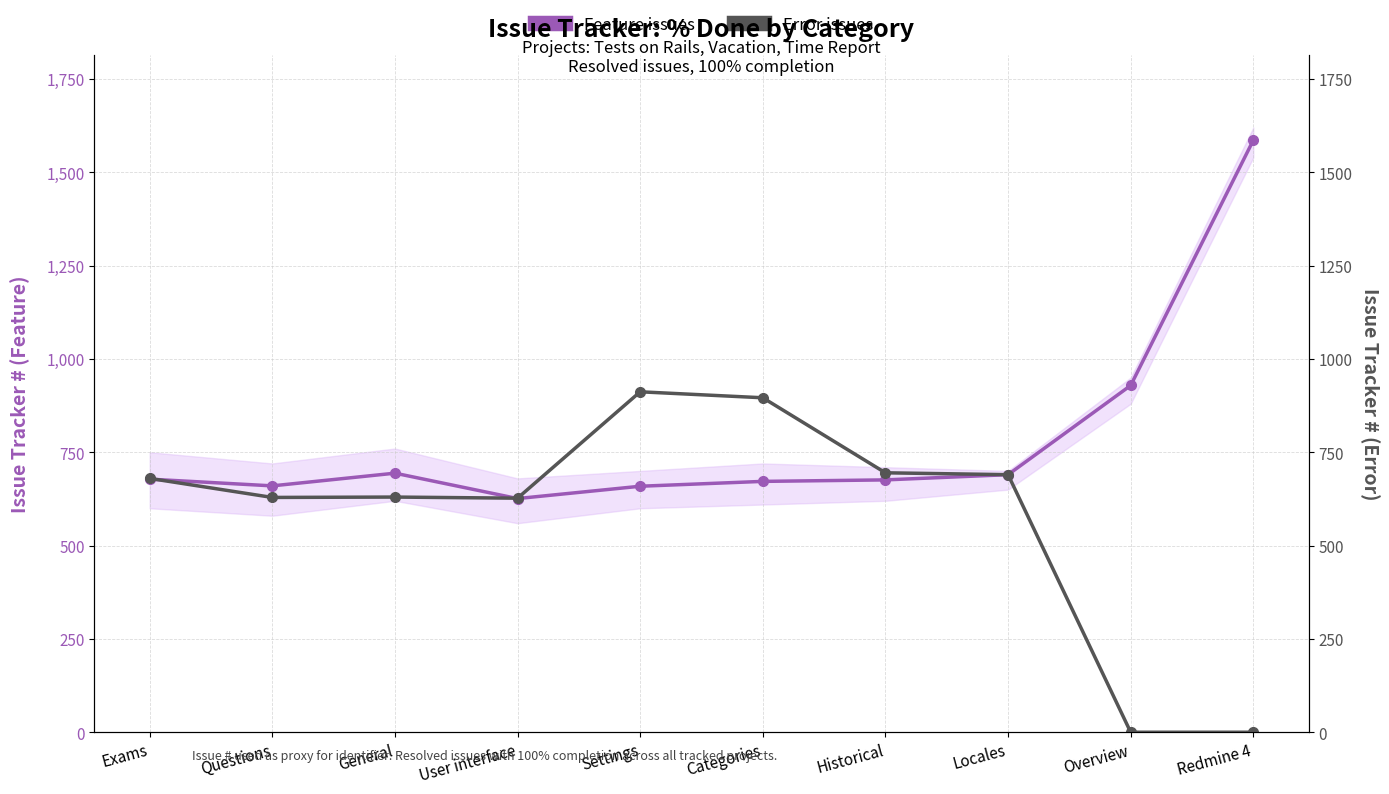

How many data points in Feature issues are above 678?

4